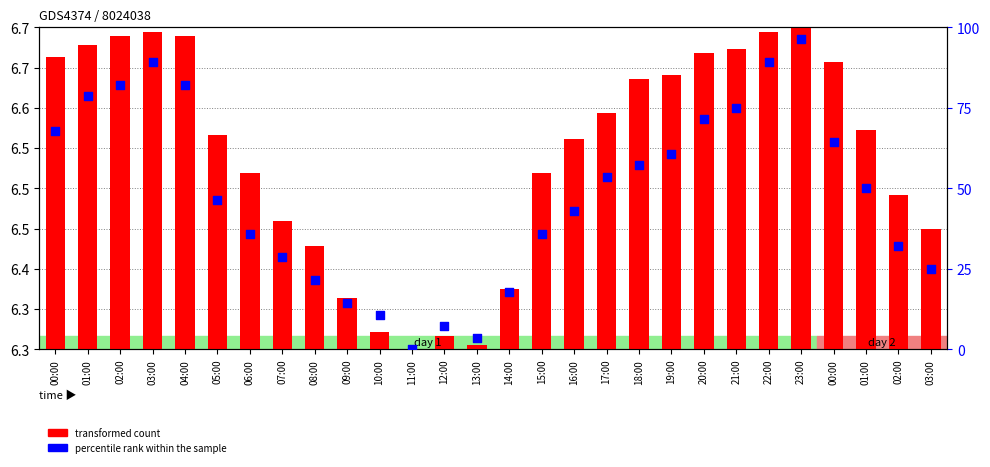

Which series contains the lowest Y value?

transformed count